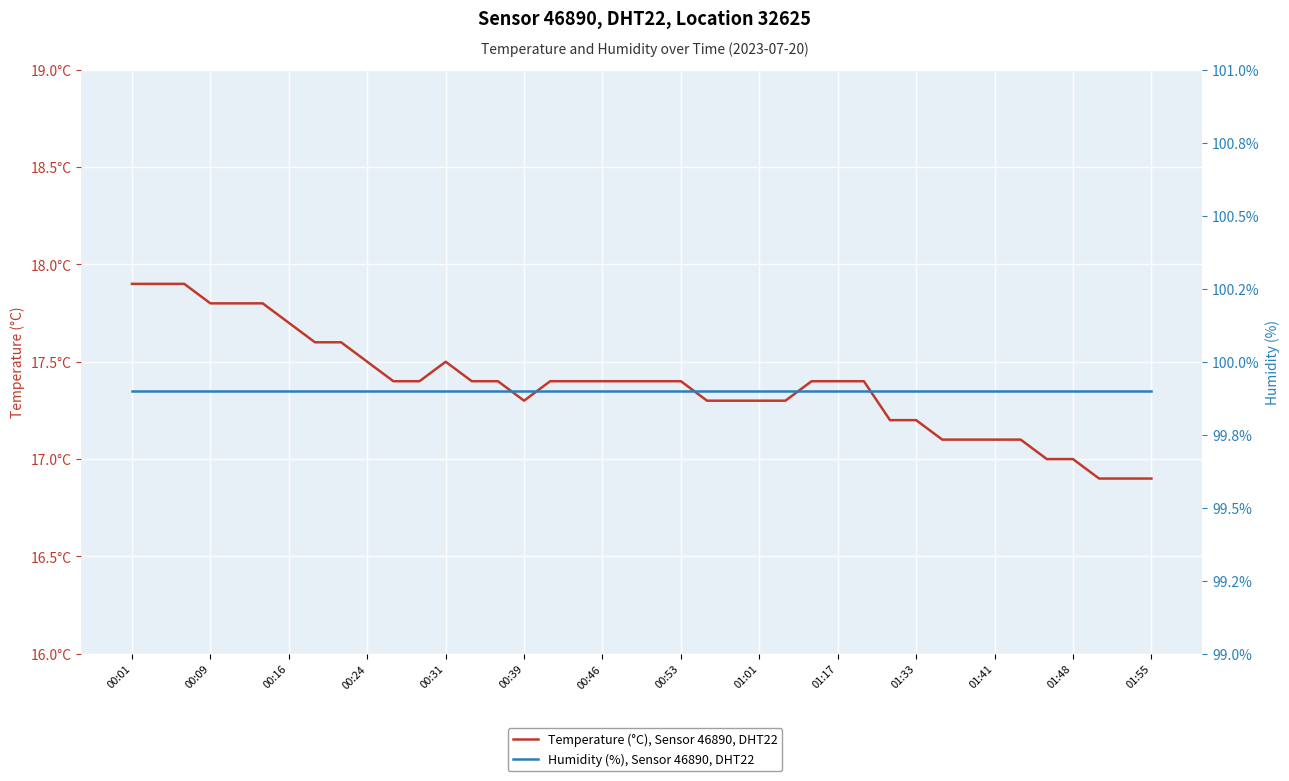

True or false: Temperature (°C), Sensor 46890, DHT22 and Humidity (%), Sensor 46890, DHT22 cross at least once.

False